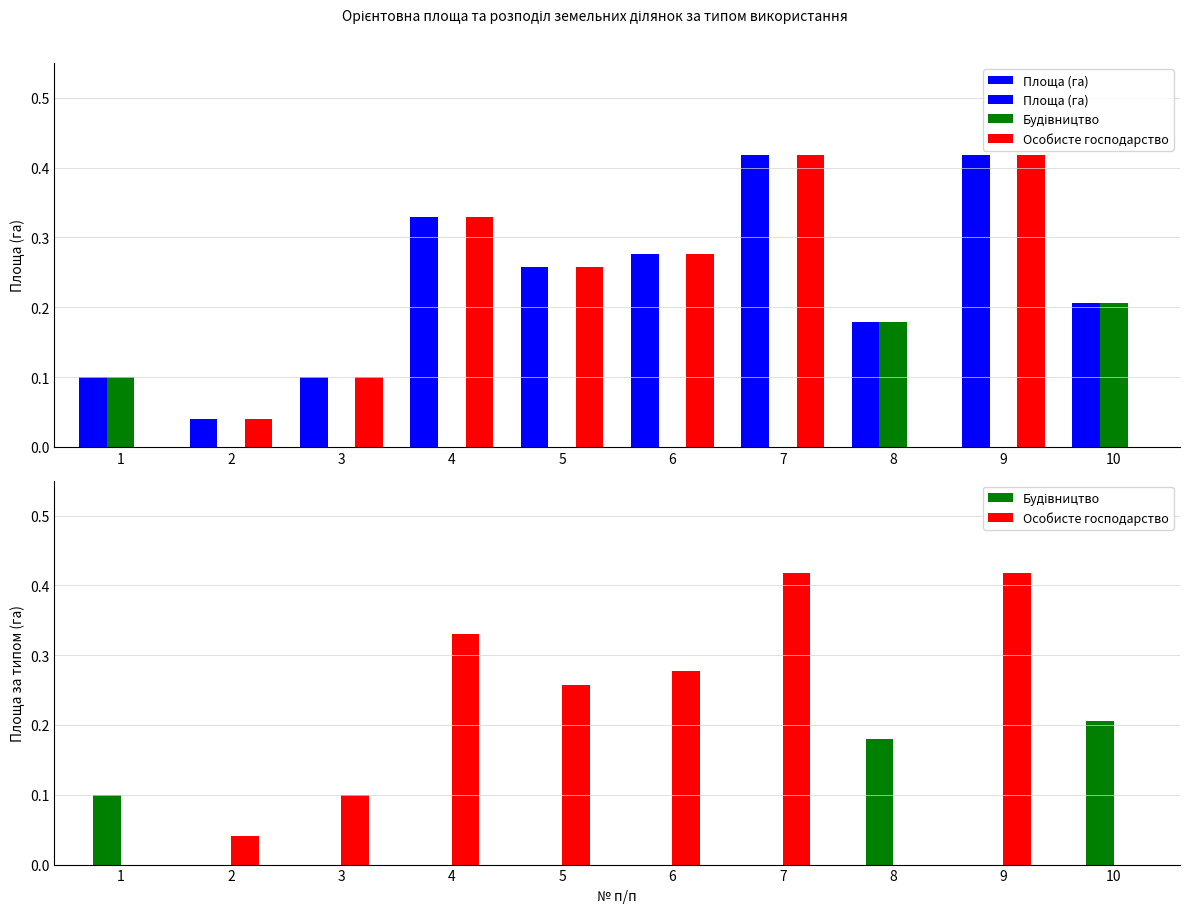

At which category does the chart reach its minimum across all series?

2